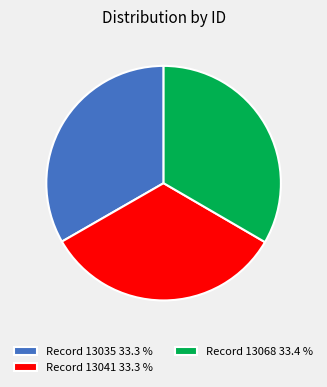

What is the ratio of the value at Record 13068 33.4 % to the value at Record 13035 33.3 %?

1.0